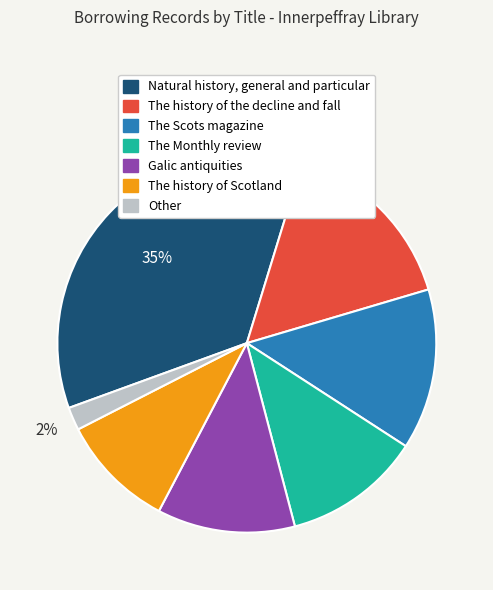

Is it true that The history of the decline and fall is 16% of the pie?

True